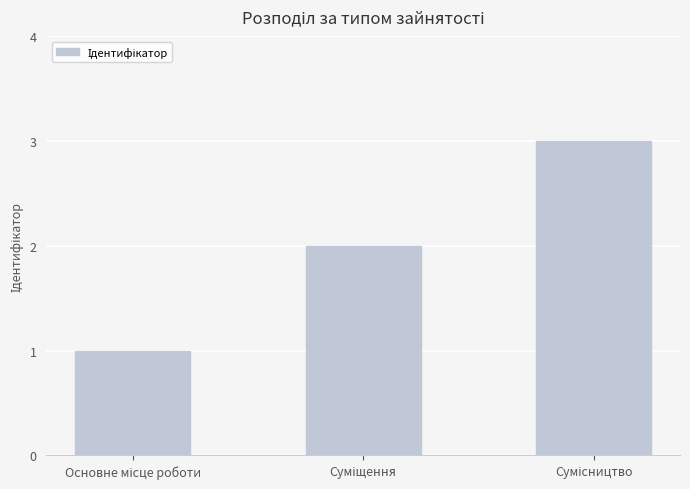

What is the sum of all values?

6